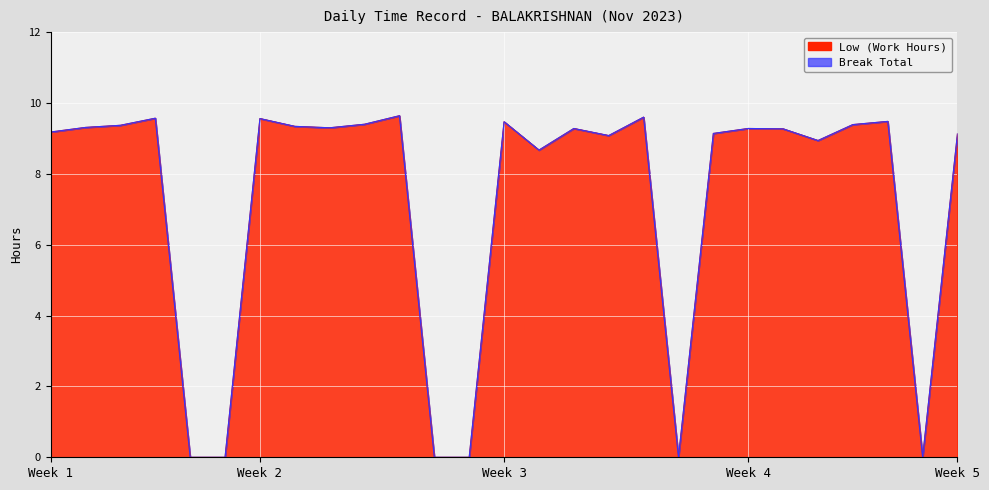

How many lines are shown in the chart?

1